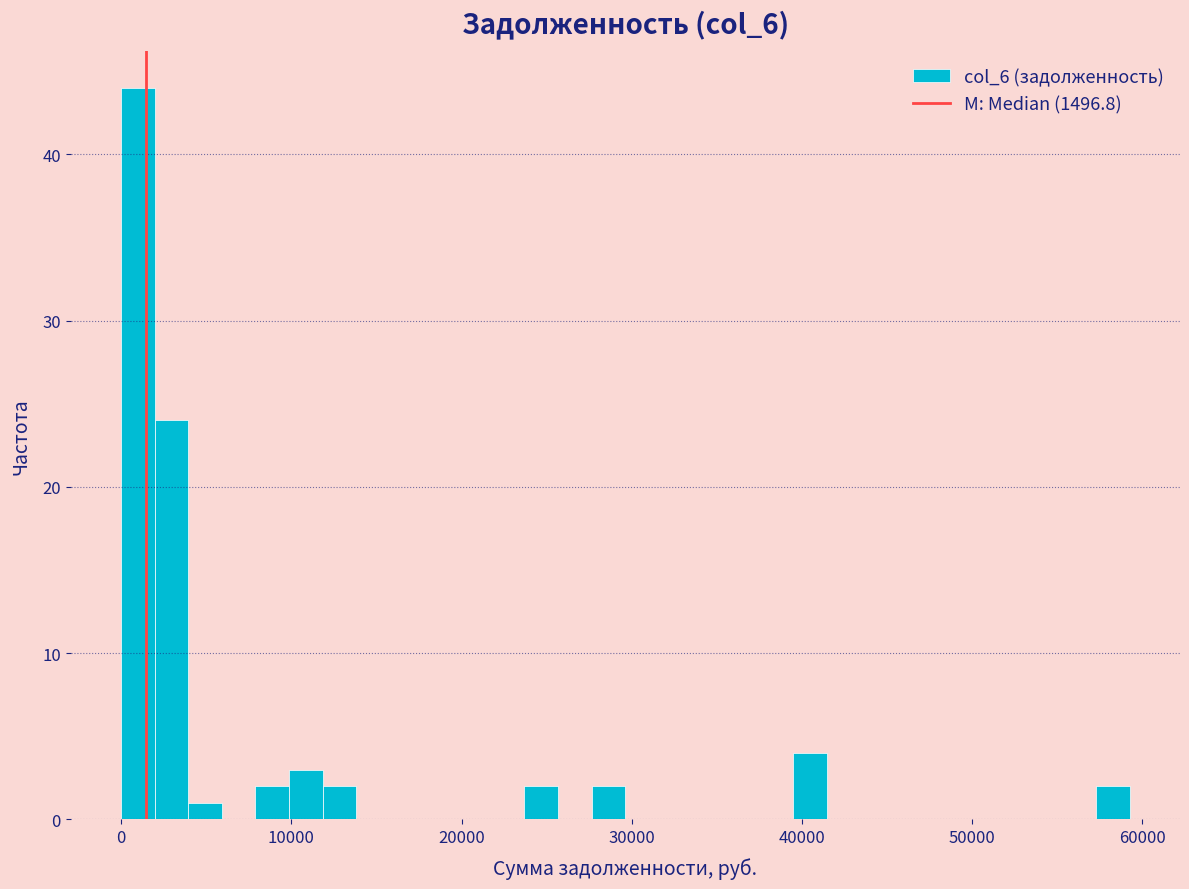

Read against the x-axis, roughly where is the centre of the tallest bar?

1000